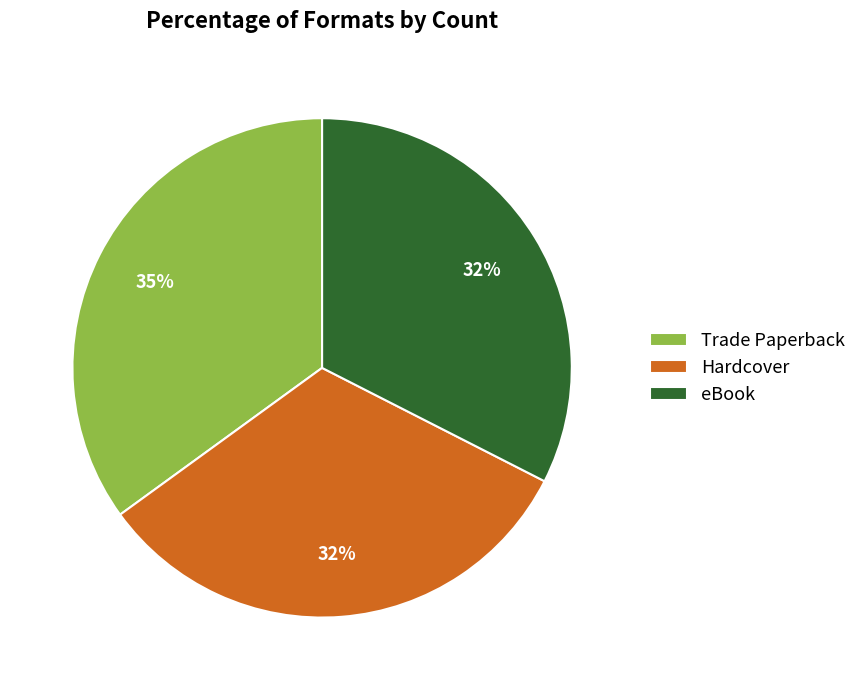

The eBook slice represents 26% of the pie. True or false?

False